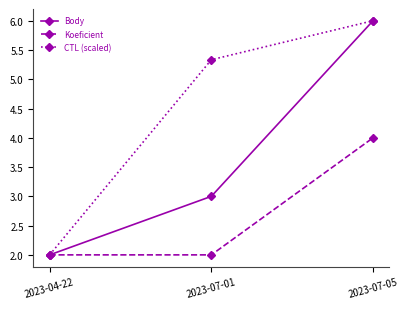

Which series changed the most between 2023-07-01 and 2023-07-05?

Body